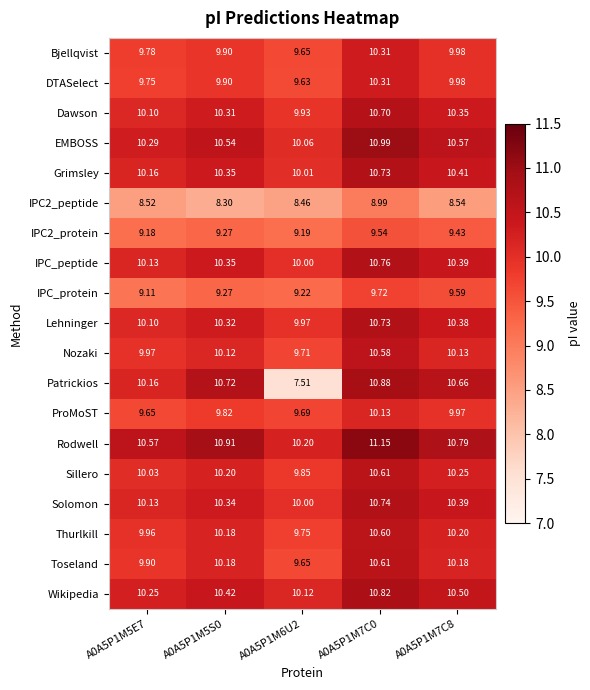

Is the value of Grimsley at A0A5P1M5S0 greater than the value of IPC2_peptide at A0A5P1M7C0?

Yes